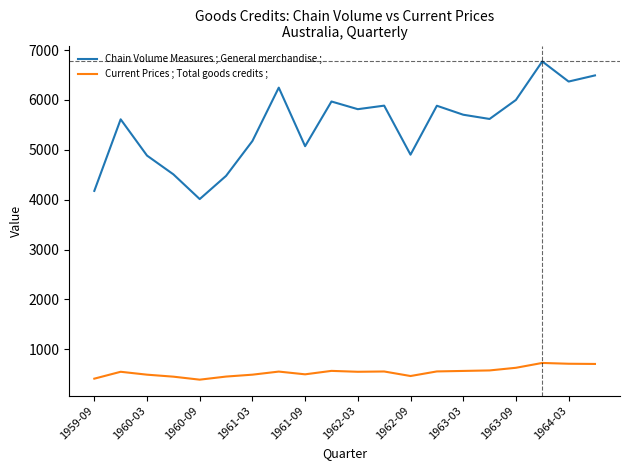

What is the maximum value for Chain Volume Measures ; General merchandise ;?

6771